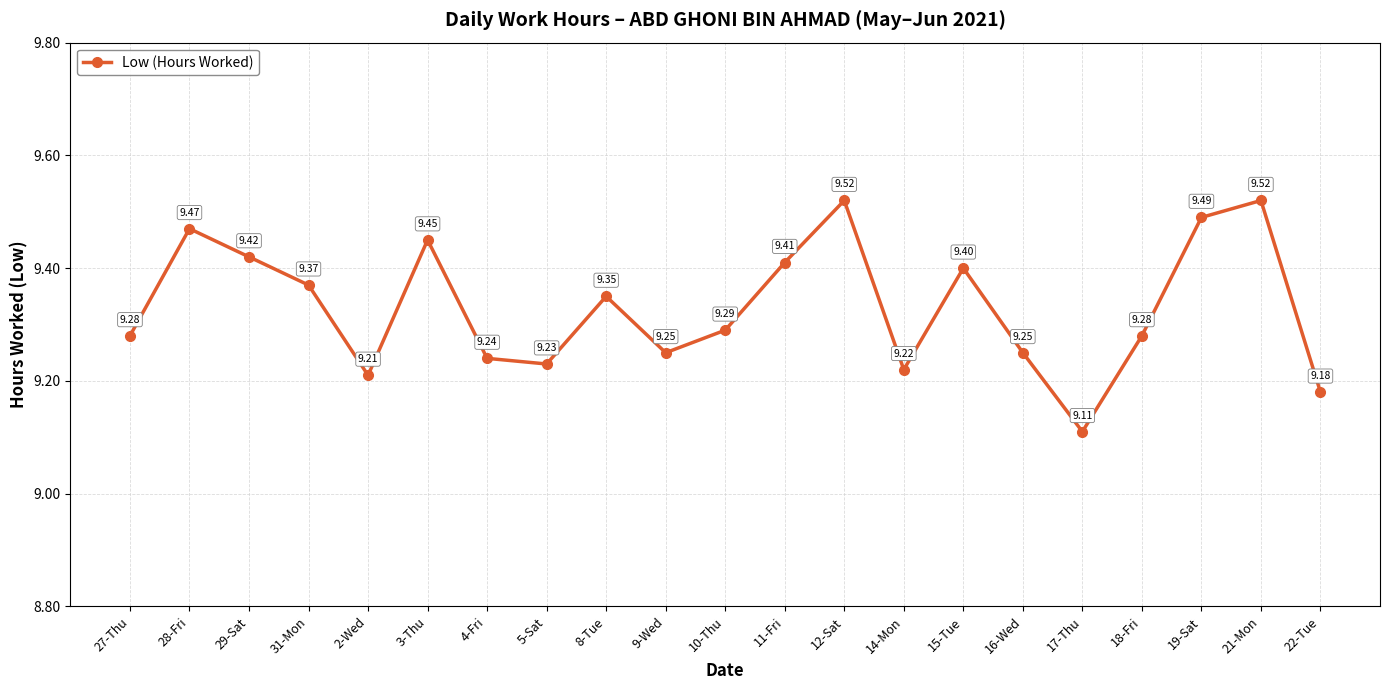

How many series are shown in this chart?

1